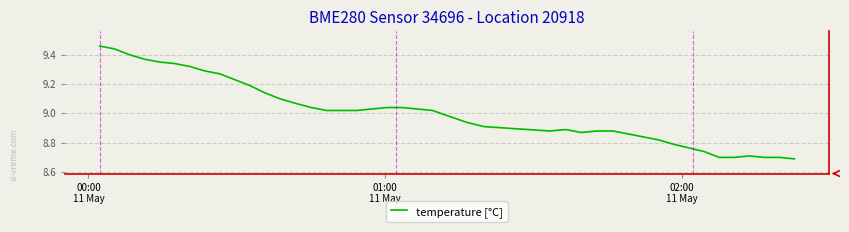

What is the difference between the maximum and minimum values?

0.8